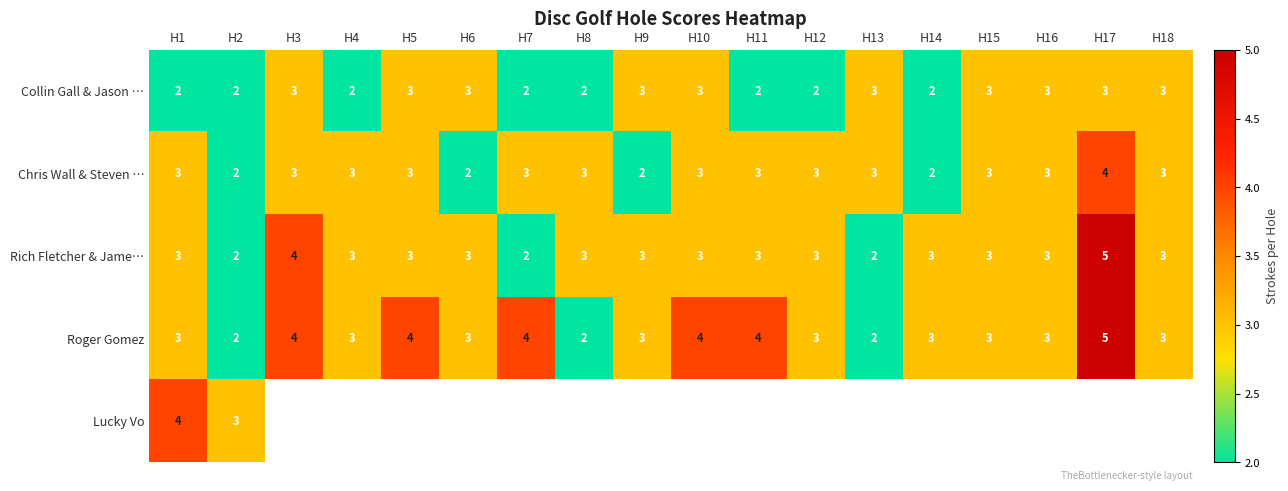

Which label corresponds to the largest value in the chart?

H17